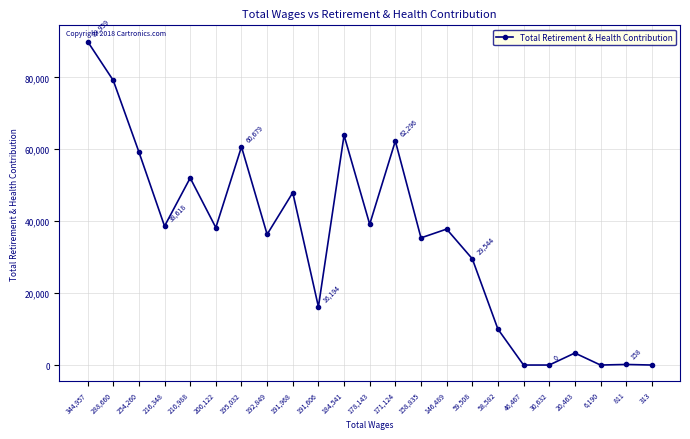

What is the change in value from 288,660 to 216,348?

-40525